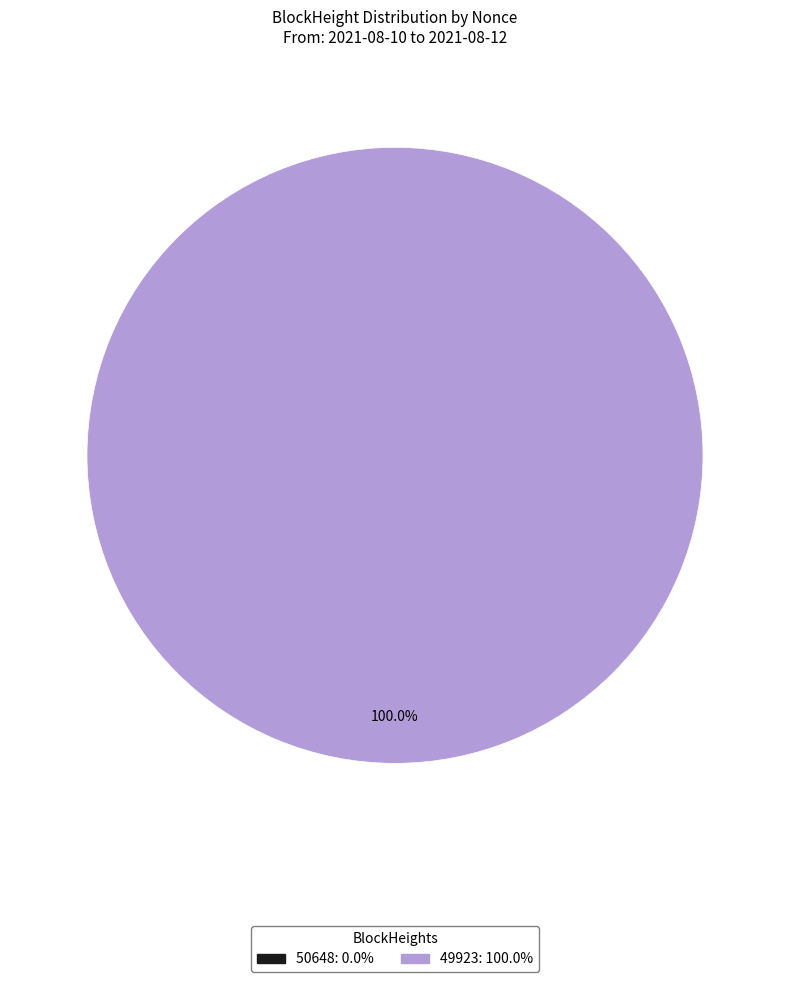

To the nearest percent, what is the difference between the largest and smallest slice percentages?

100%